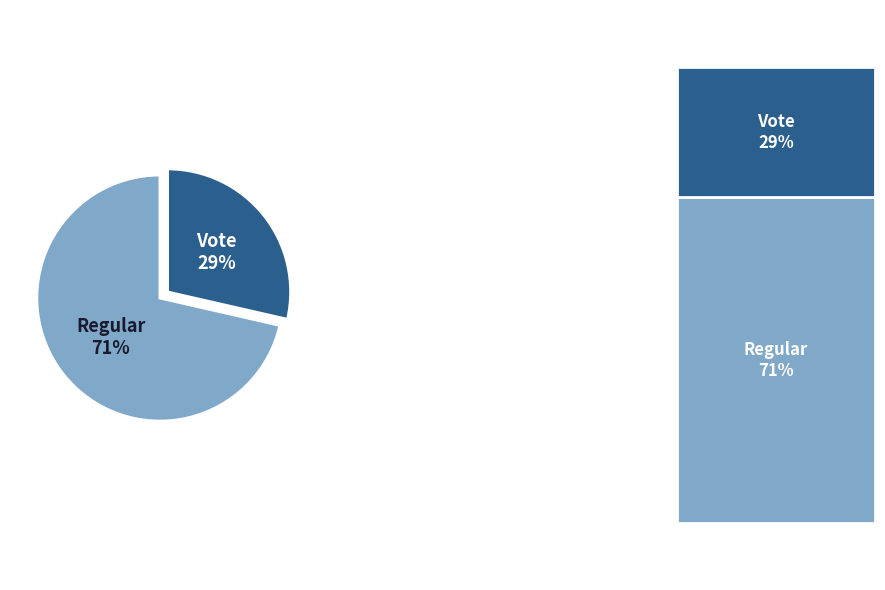

To the nearest percent, what is the average slice percentage?

50%